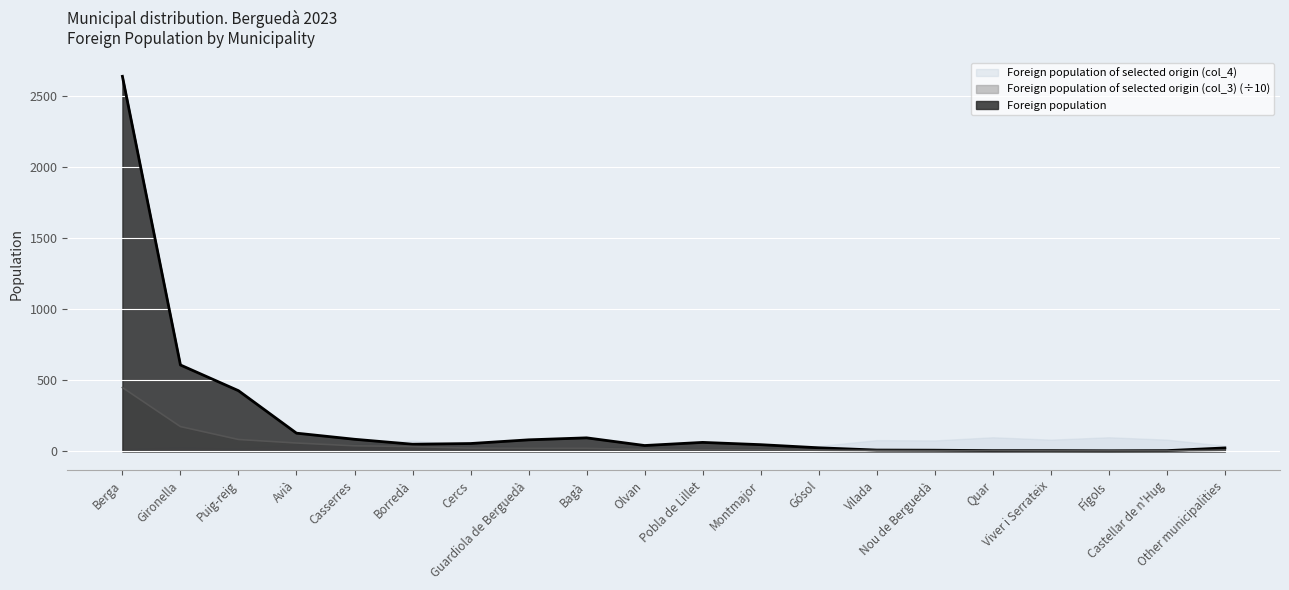

At how many categories does at least one series exceed 1132?

1